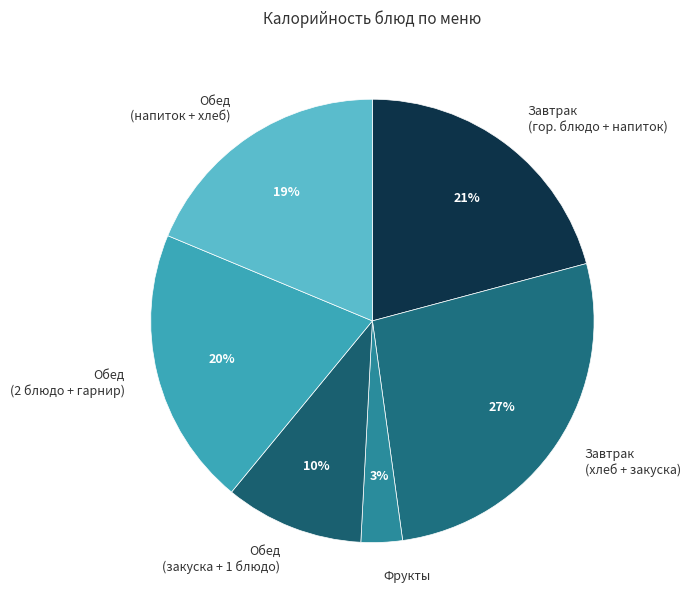

Rank the categories by value from highest to lowest.

Завтрак (хлеб + закуска), Завтрак (гор. блюдо + напиток), Обед (2 блюдо + гарнир), Обед (напиток + хлеб), Обед (закуска + 1 блюдо), Фрукты